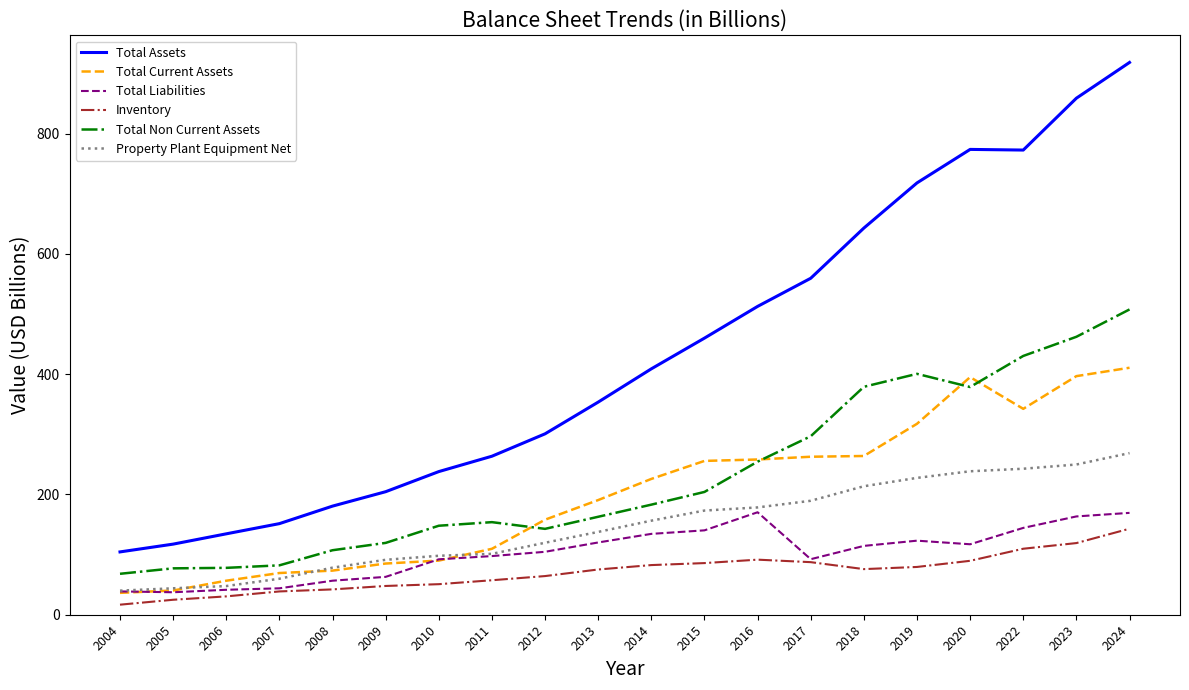

True or false: Total Assets and Inventory cross at least once.

False